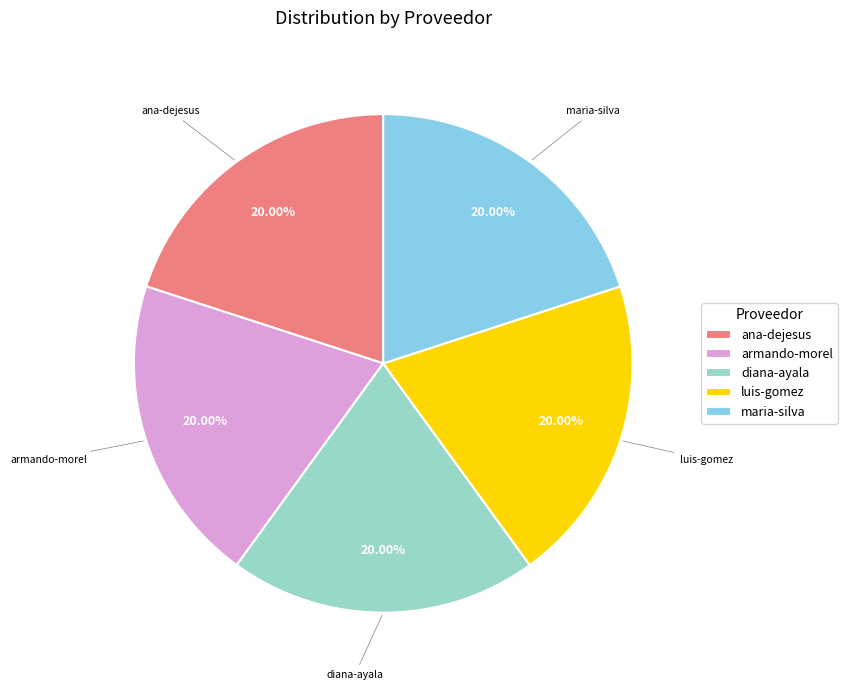

Combined, do ana-dejesus and luis-gomez account for over 50%?

No